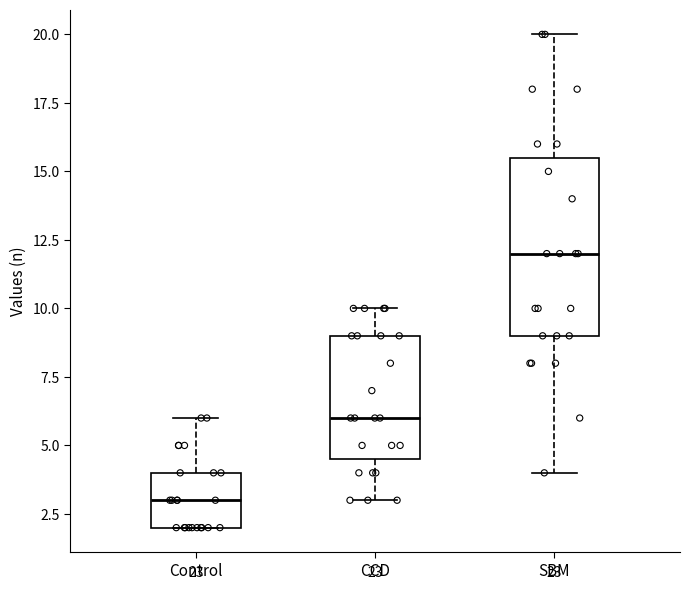

Which box's median line is the highest?

SBM